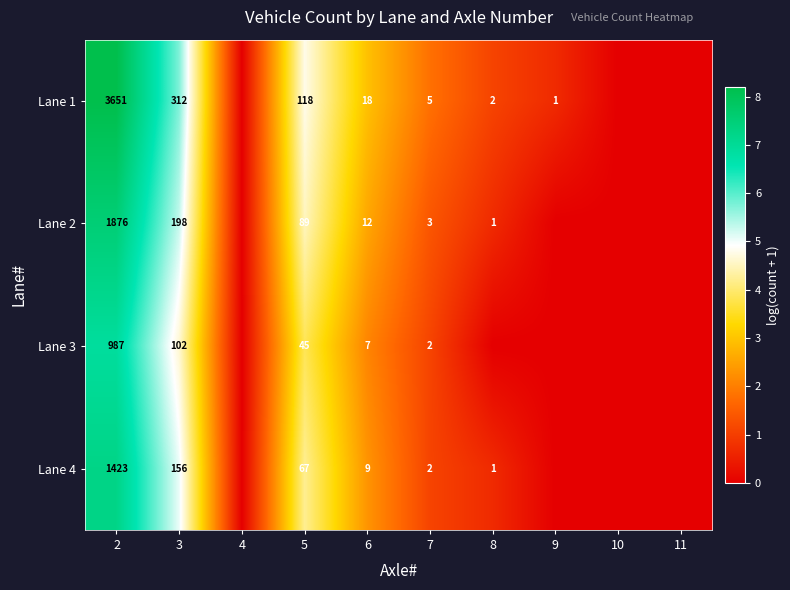

True or false: Lane 2 has a value of 5 at 7.

False